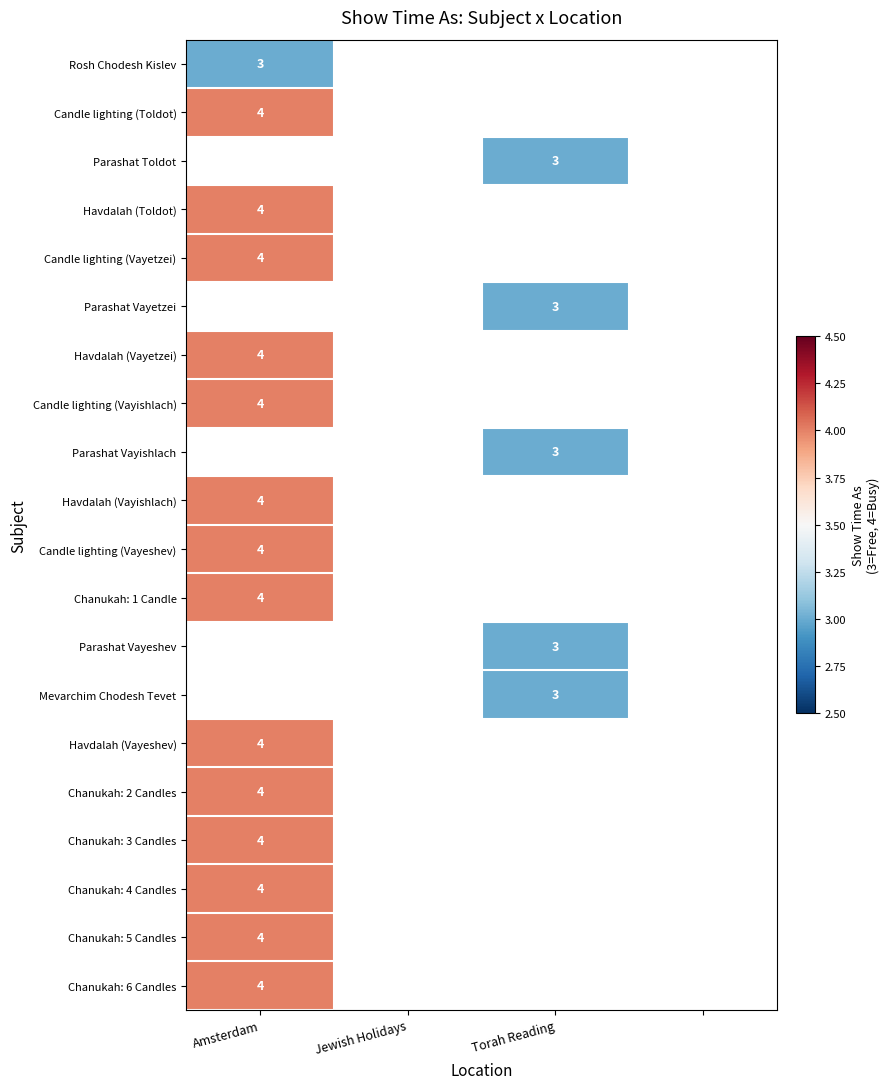

The value of Candle lighting (Toldot) at Amsterdam is 0.9. True or false?

False